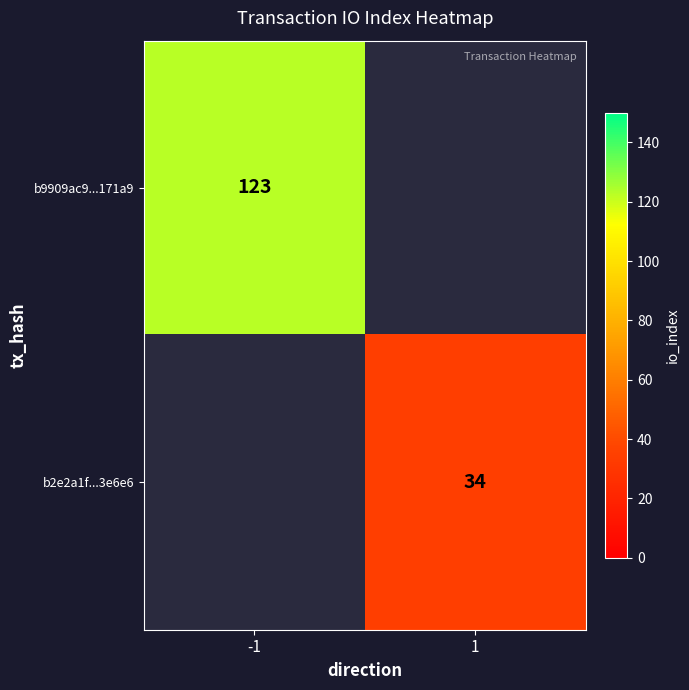

What is the greatest value displayed?

123.0